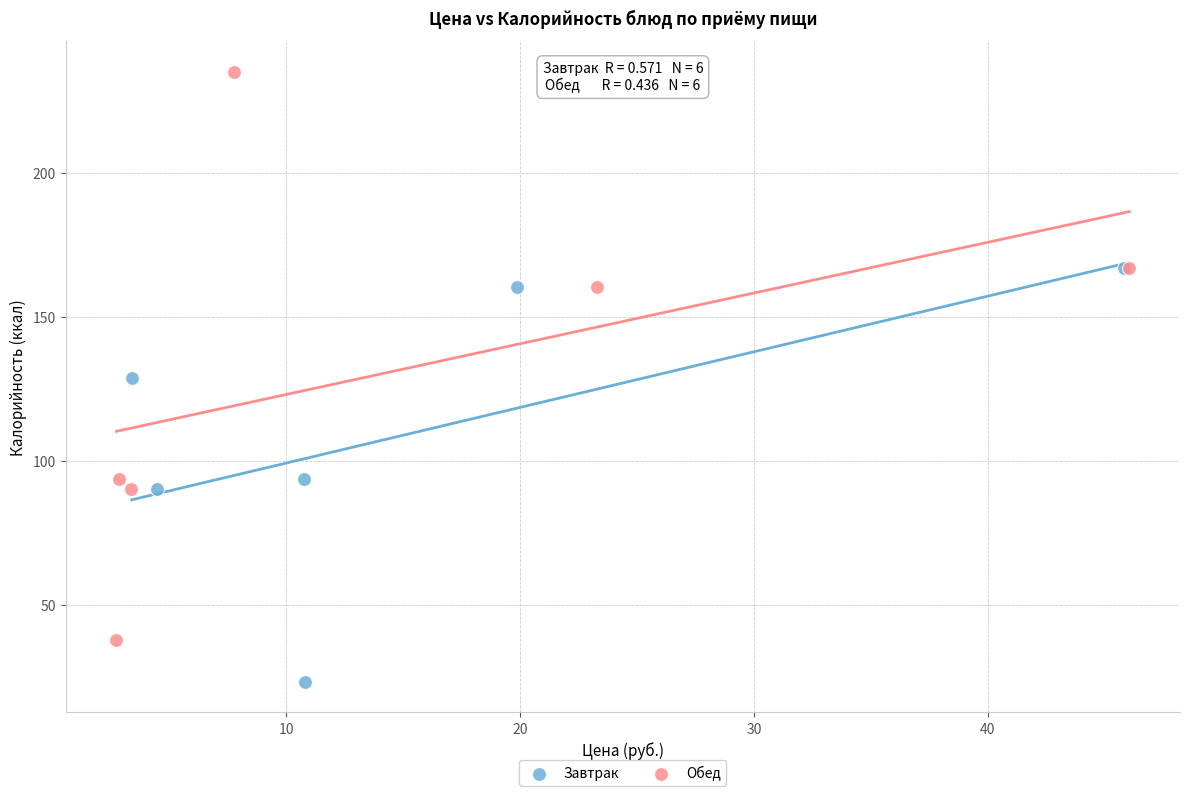

Which series reaches the minimum Y coordinate?

Завтрак